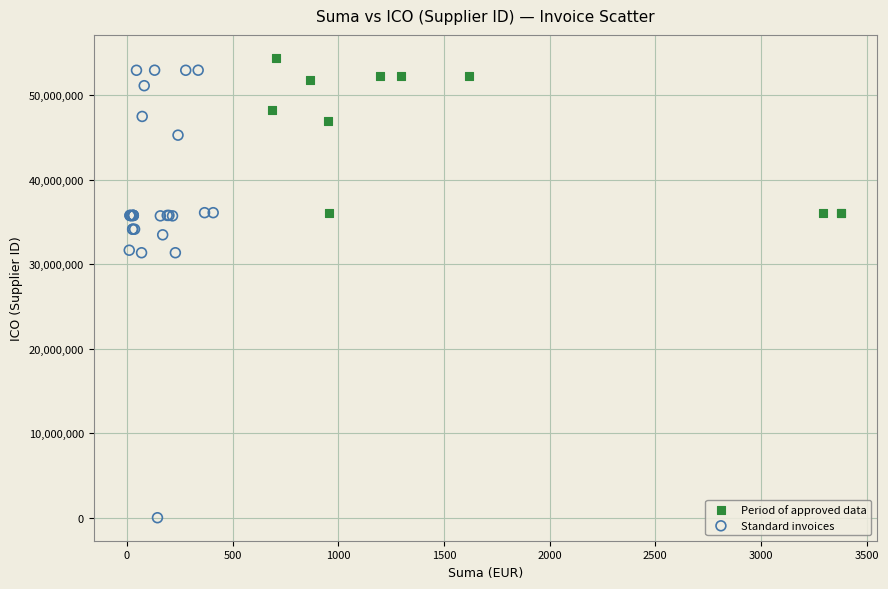

Which series reaches the minimum Y coordinate?

Standard invoices